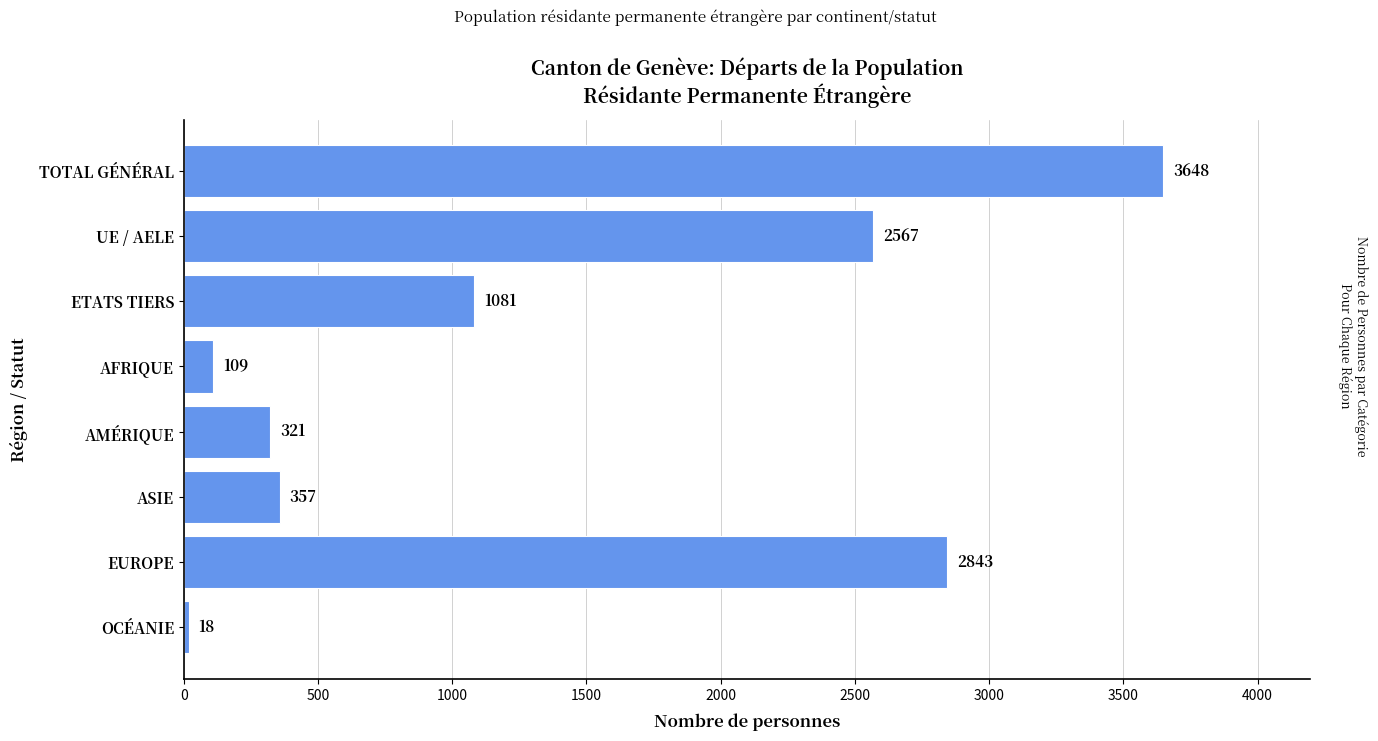

Are the bars grouped side by side (vs. stacked)?

No